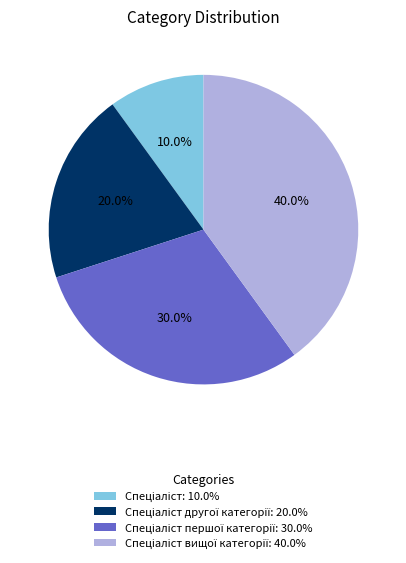

Is there a majority slice in this chart?

No